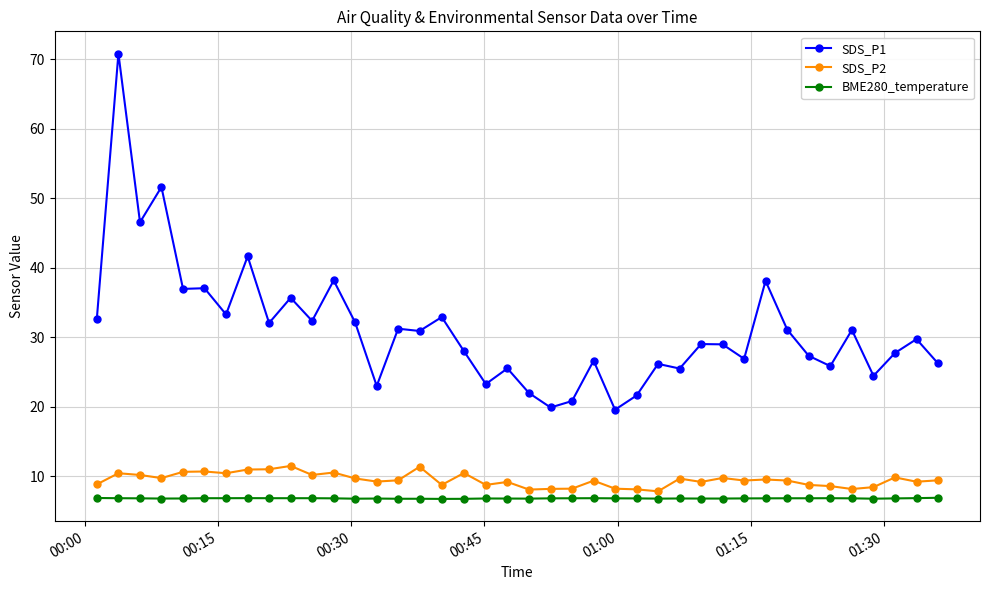

What is the value of the SDS_P2 point at the 3rd from the left?

10.2